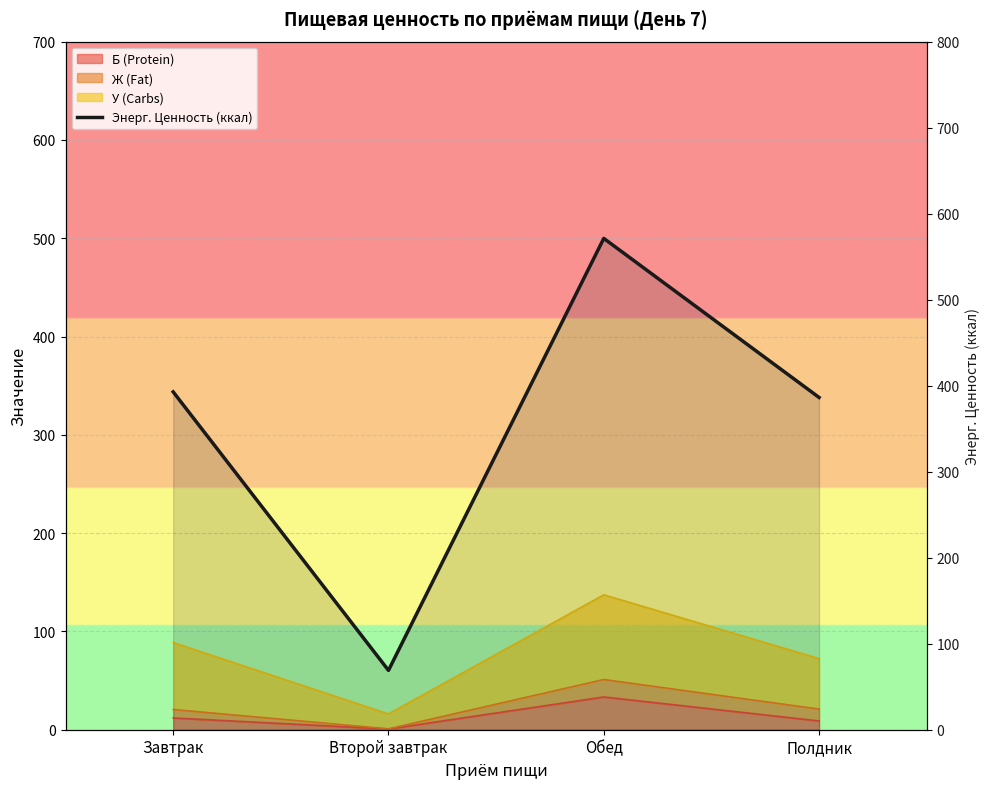

List the labels in order of value, largest first.

Обед, Завтрак, Полдник, Второй завтрак